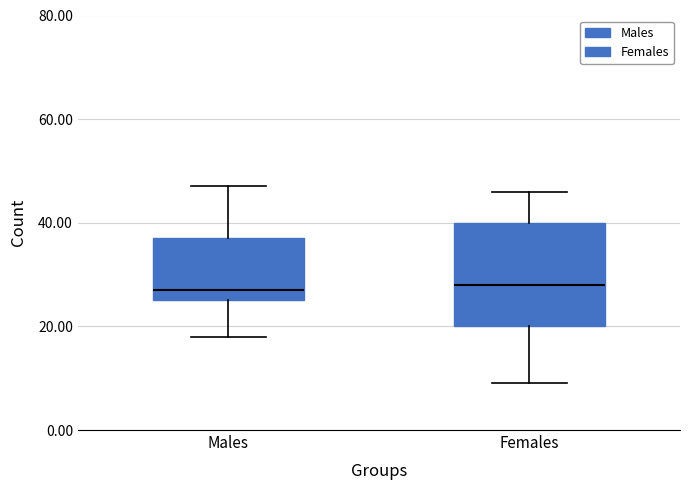

Reading left to right, read every box against the y-axis: the position of its median line, the range the box covers, and the ends of its whiskers. The values are not printed on the chart, so give them approximately, as read against the axis.

Males: median 28, box 26 to 38, whiskers 18 to 48
Females: median 28, box 20 to 40, whiskers 10 to 46